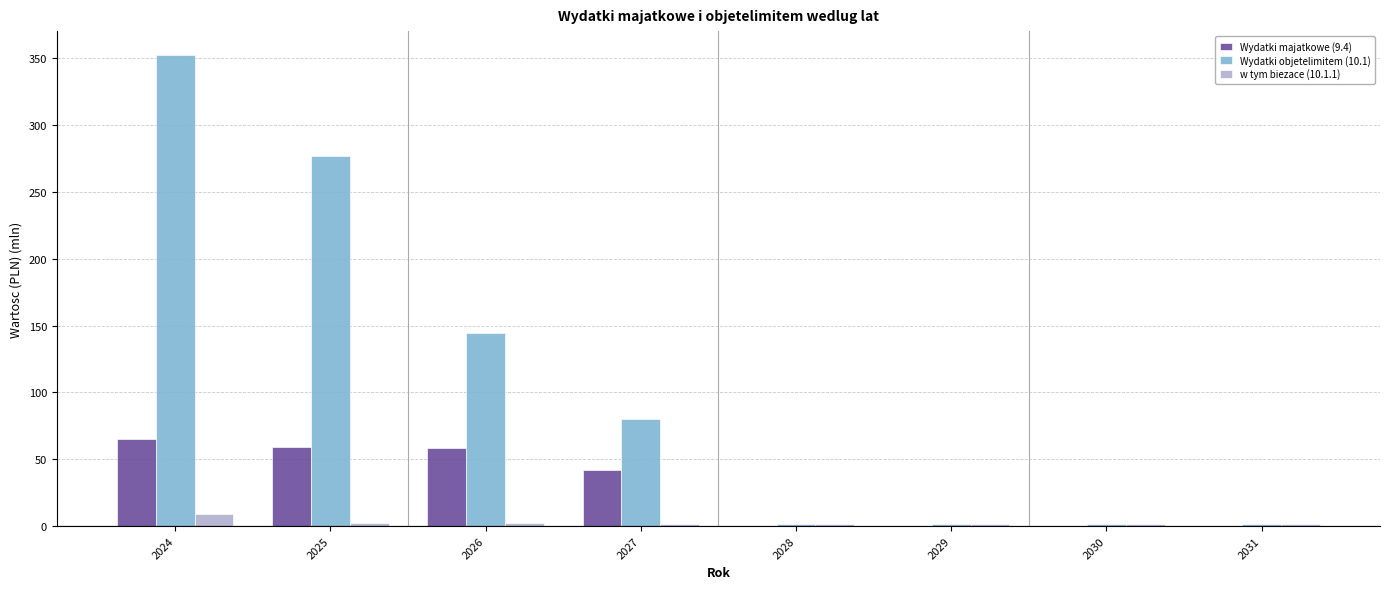

What is the spread (max minus min) of values at 2025?

274.5